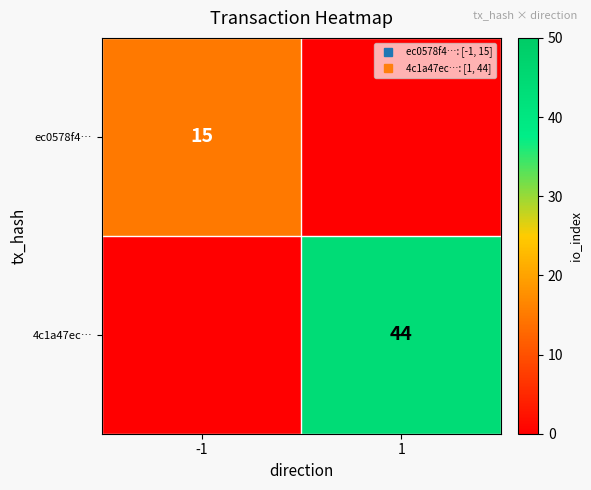

Rank the categories by ec0578f4… value from lowest to highest.

1, -1